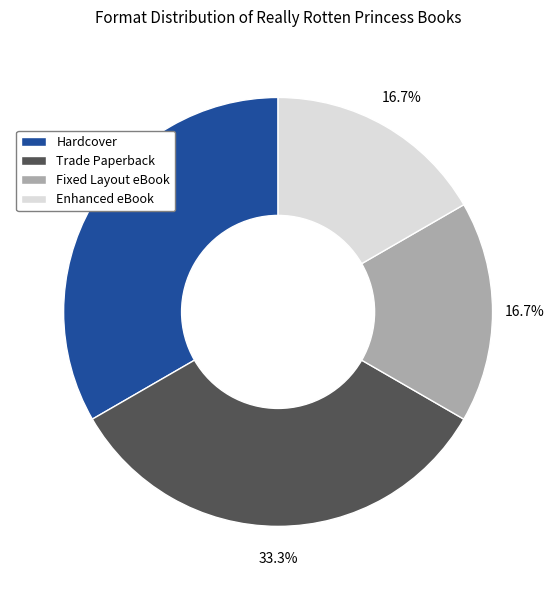

Count the number of slices in the pie.

4